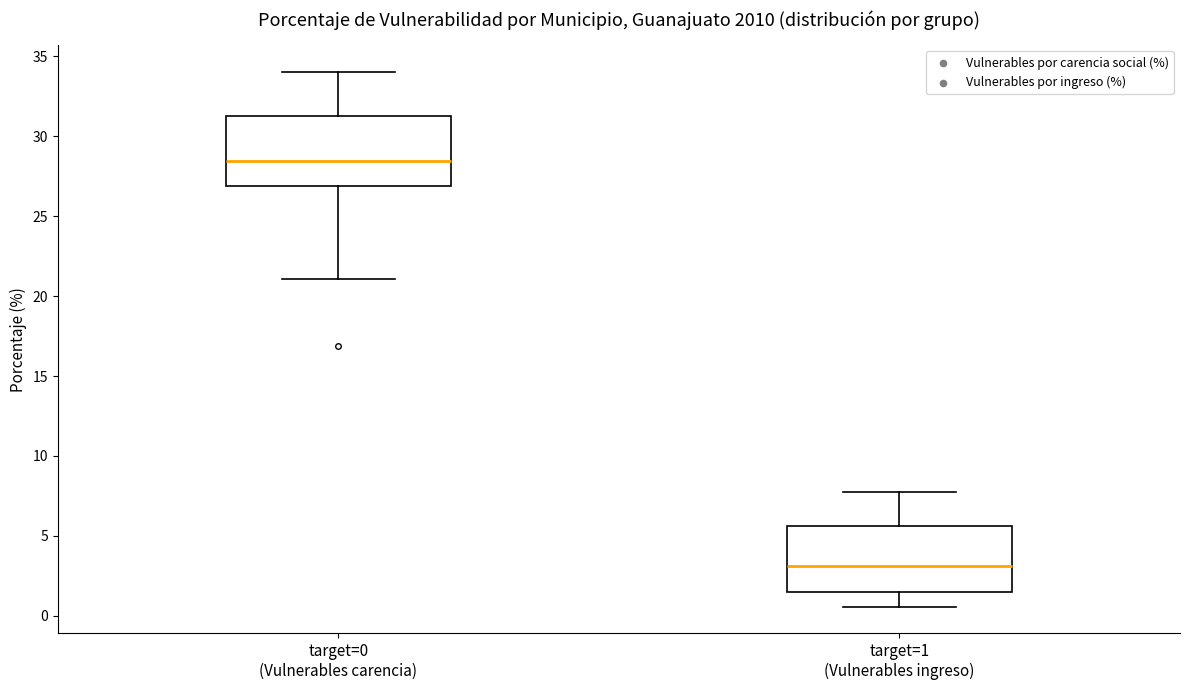

Which box's median line is the highest?

target=0 (Vulnerables carencia)